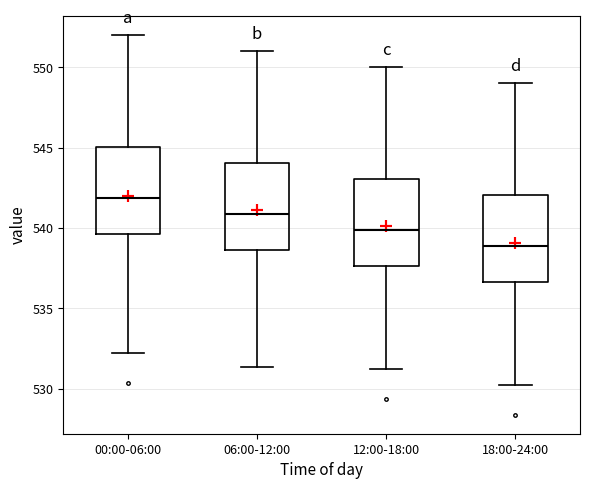

Reading left to right, transcribe this box plot: for each box, give where its median line is, the range the box spans, and where its two whiskers end, as read against the y-axis. The values are not printed on the chart, so give them approximately, as read against the axis.

00:00-06:00: median 542.0, box 539.5 to 545.0, whiskers 532.0 to 552.0
06:00-12:00: median 541.0, box 538.5 to 544.0, whiskers 531.5 to 551.0
12:00-18:00: median 540.0, box 537.5 to 543.0, whiskers 531.0 to 550.0
18:00-24:00: median 539.0, box 536.5 to 542.0, whiskers 530.0 to 549.0